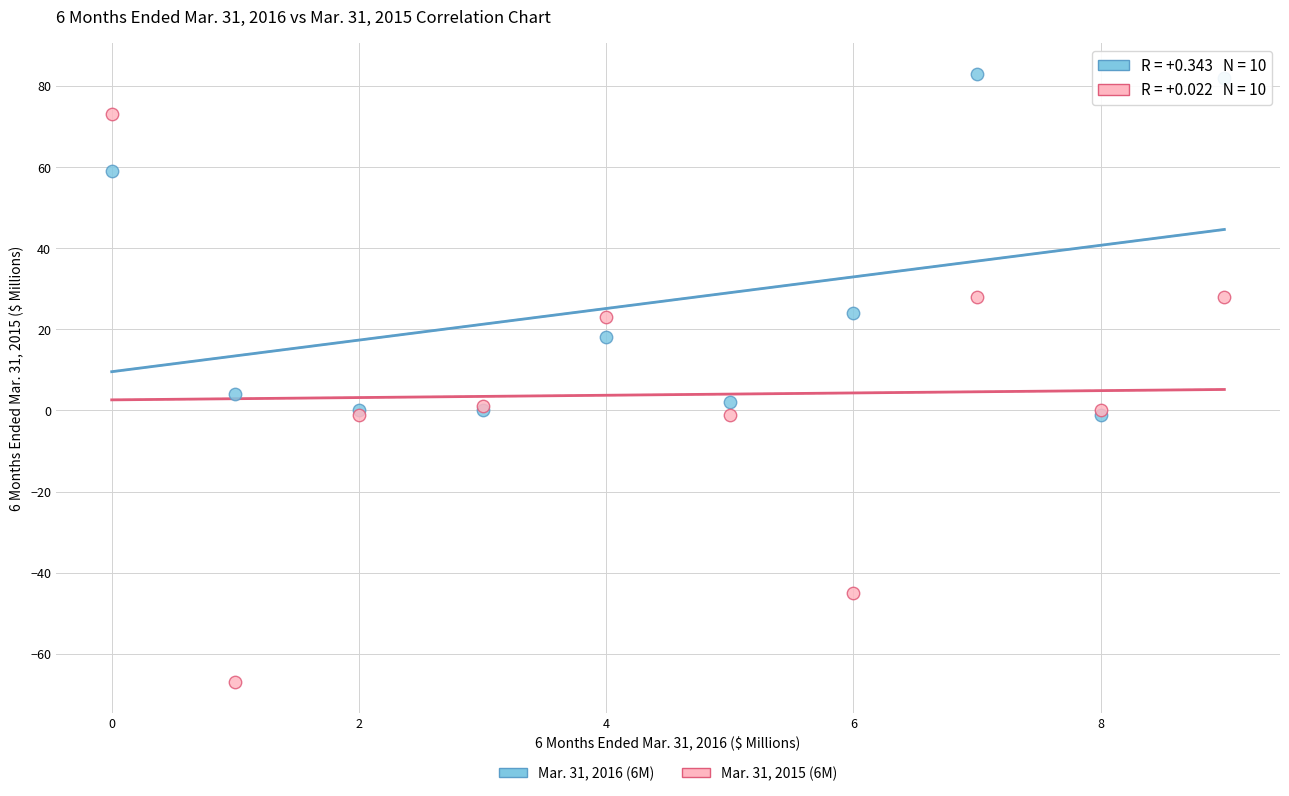

Across all series, what Y value is closest to 8?

4